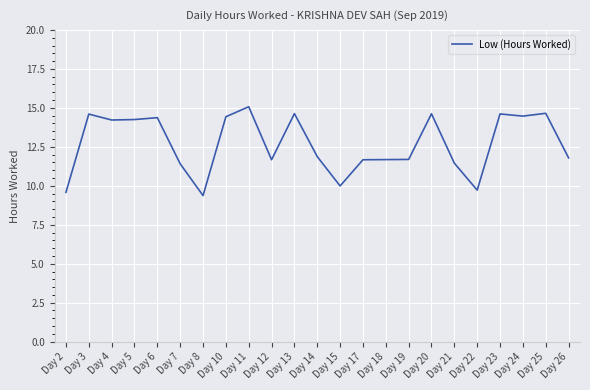

What is the difference between the values at Day 13 and Day 8?

5.3